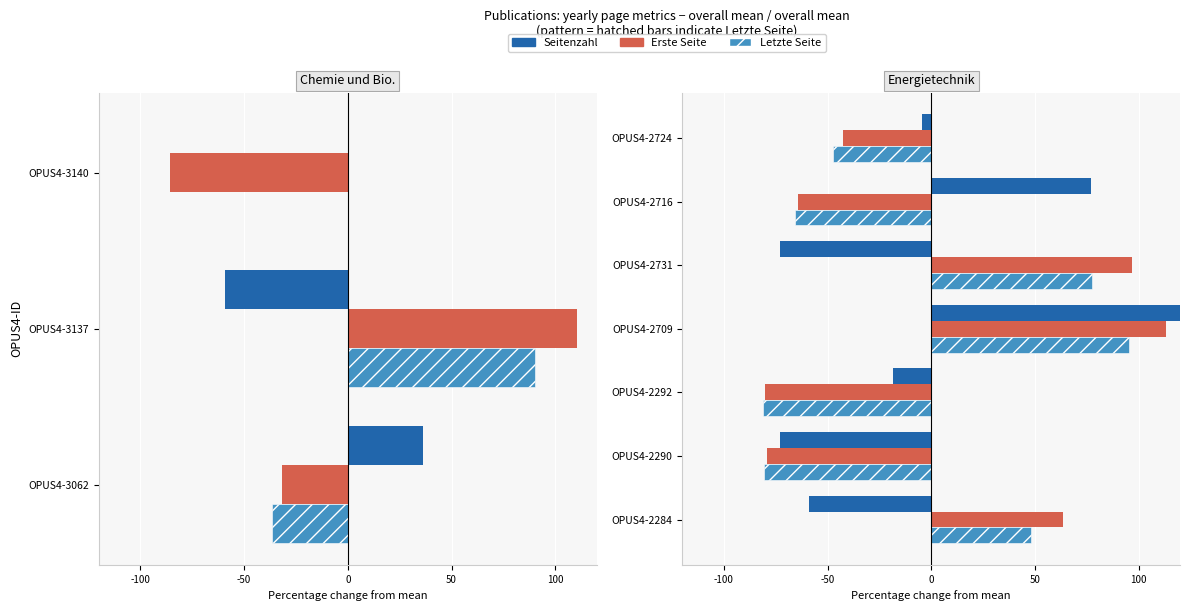

Between OPUS4-2724 and OPUS4-2284, which is larger?

OPUS4-2724